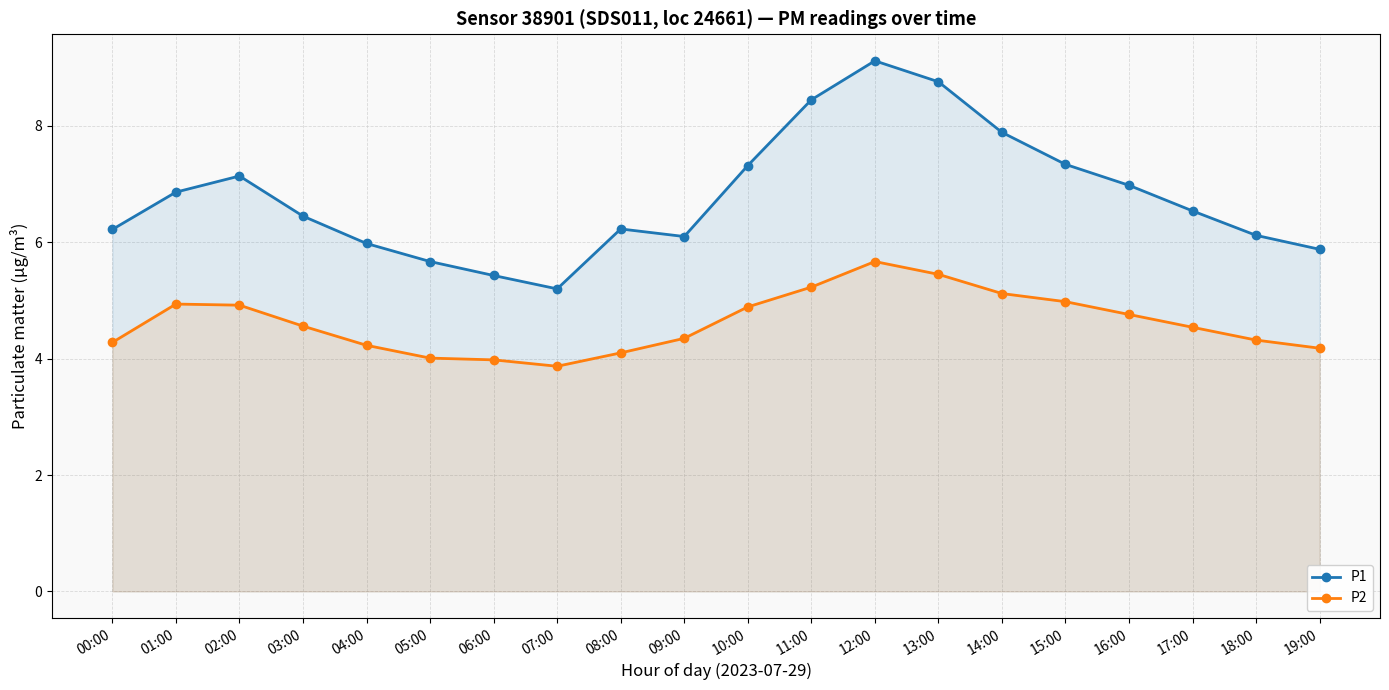

List the series in order of their overall mean, highest first.

P1, P2